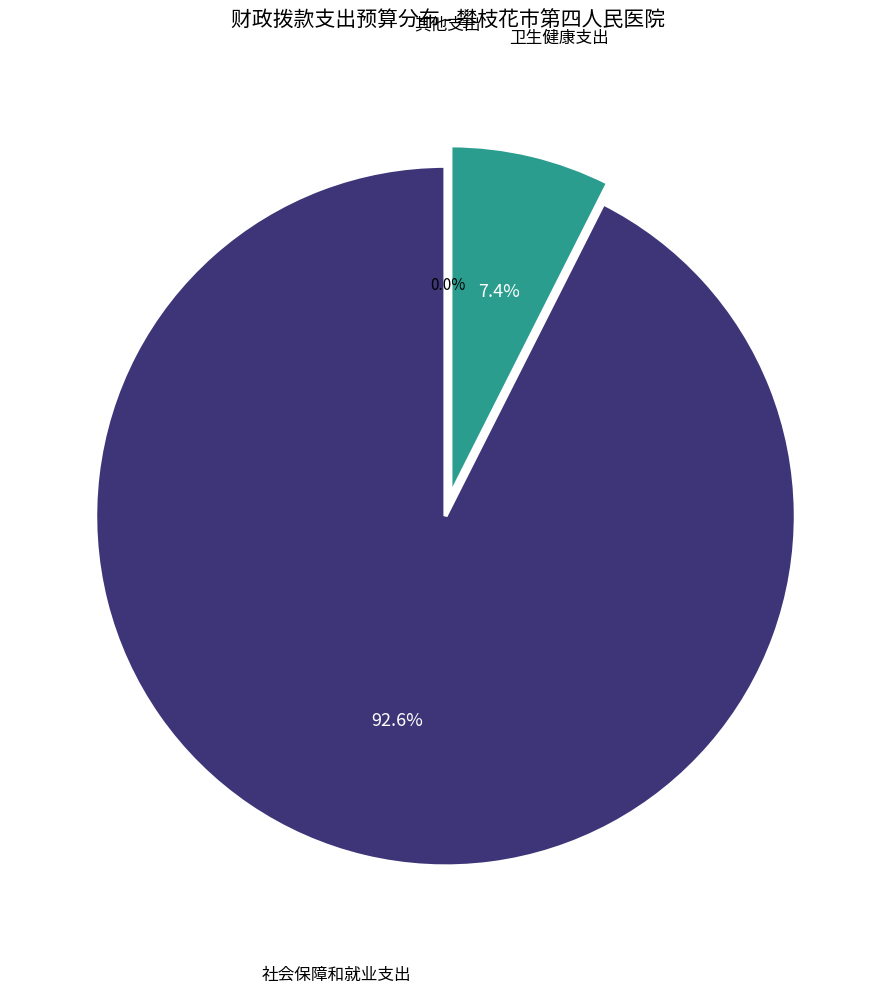

To the nearest percent, what is the difference between the largest and smallest slice percentages?

93%